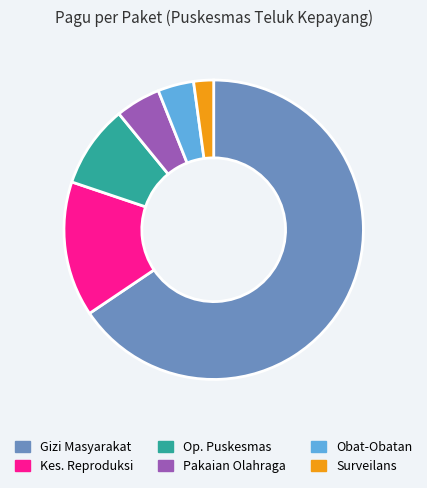

Which category has the smallest portion of the pie?

Surveilans